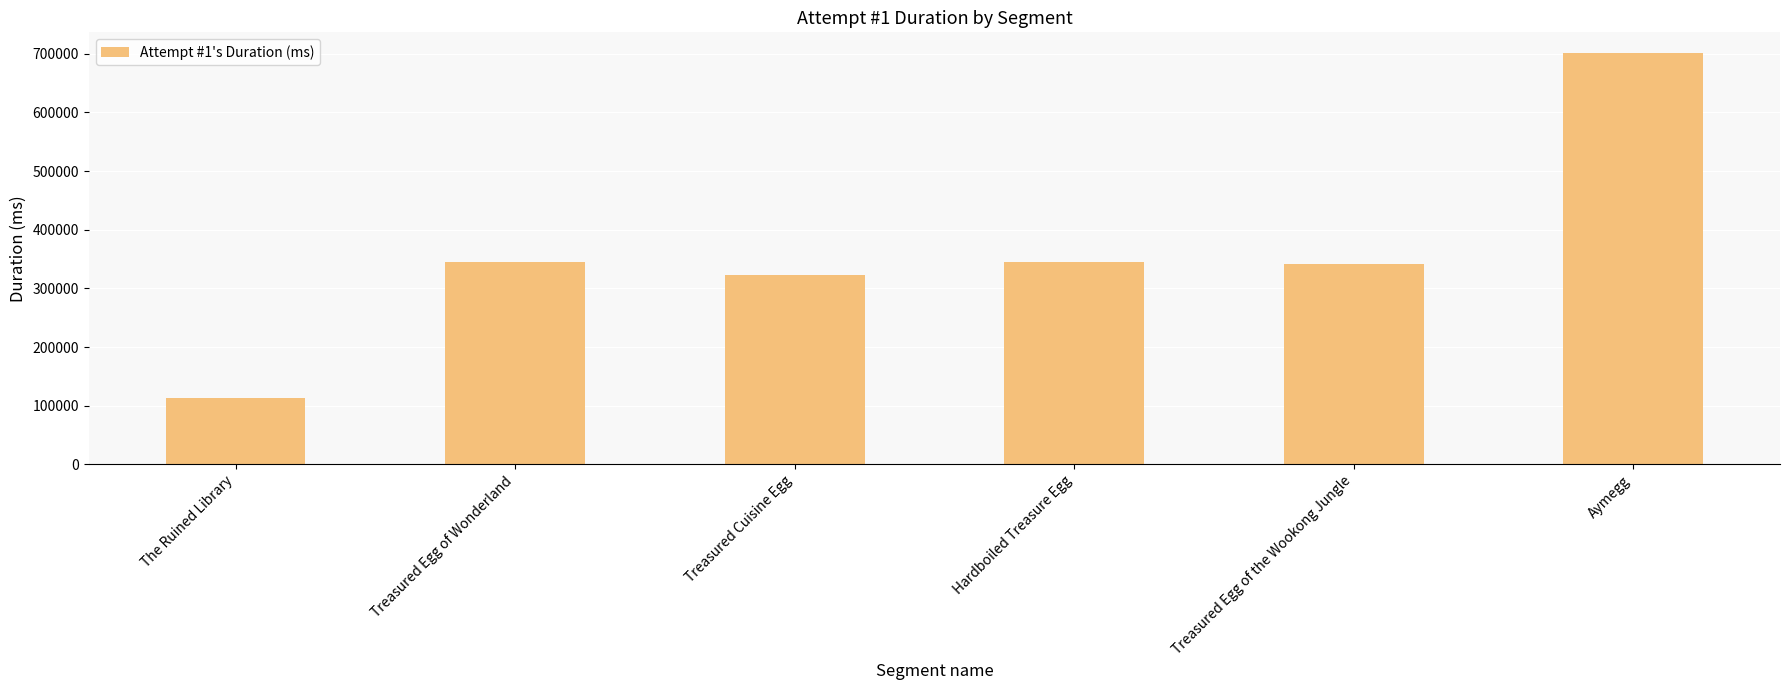

What is the difference between the second highest and second lowest values?

23445